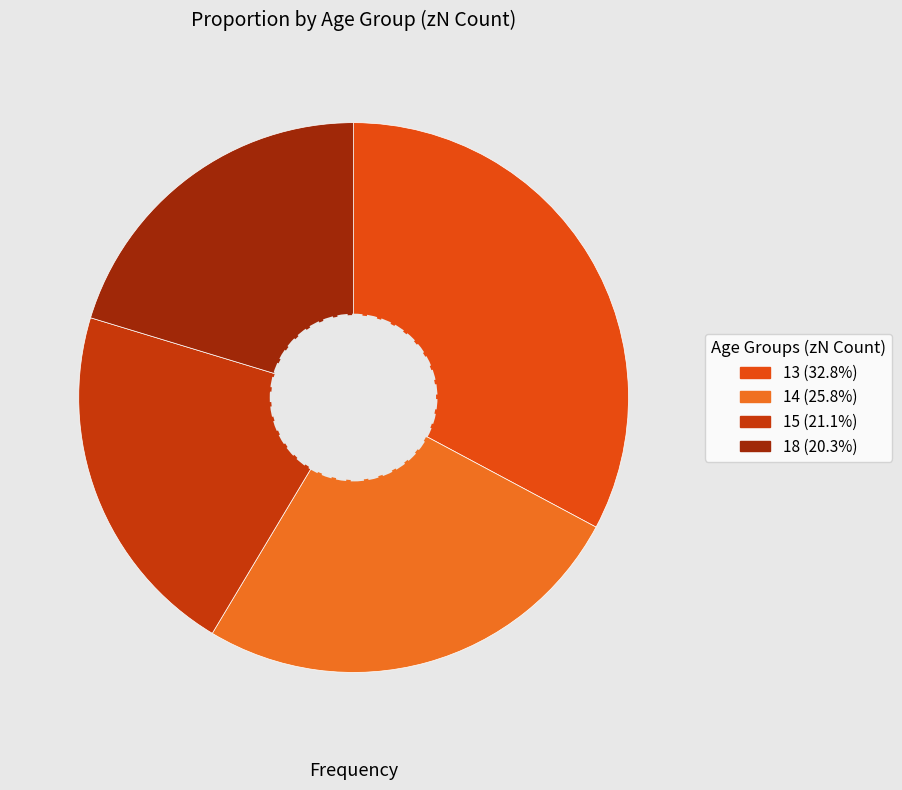

Count the number of slices in the pie.

4